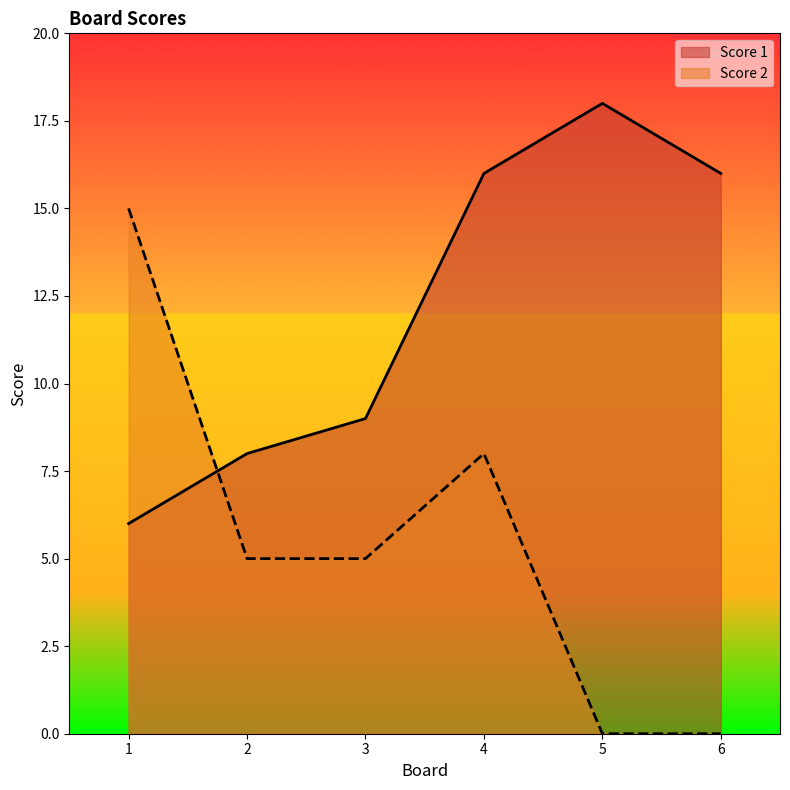

Count the number of data series in this chart.

2